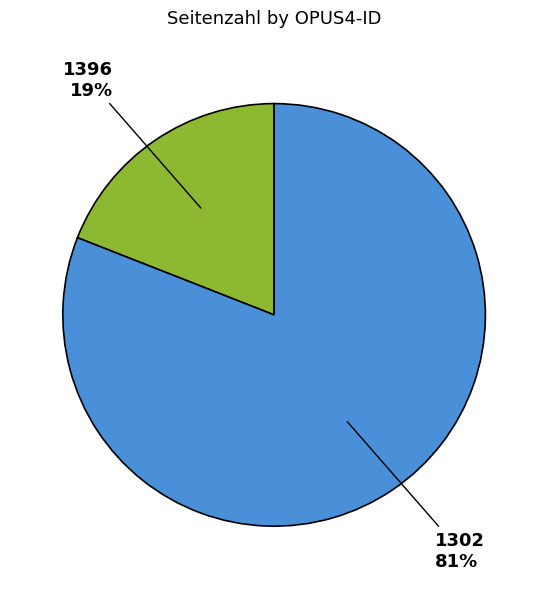

To the nearest percent, what is the difference between the largest and smallest slice percentages?

62%